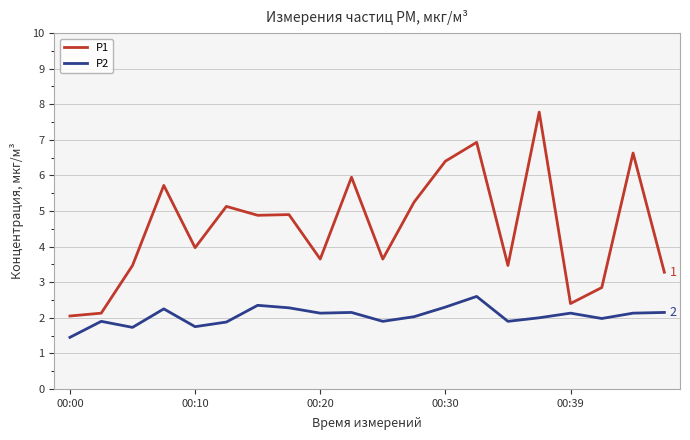

What is the maximum value shown in the chart?

7.8